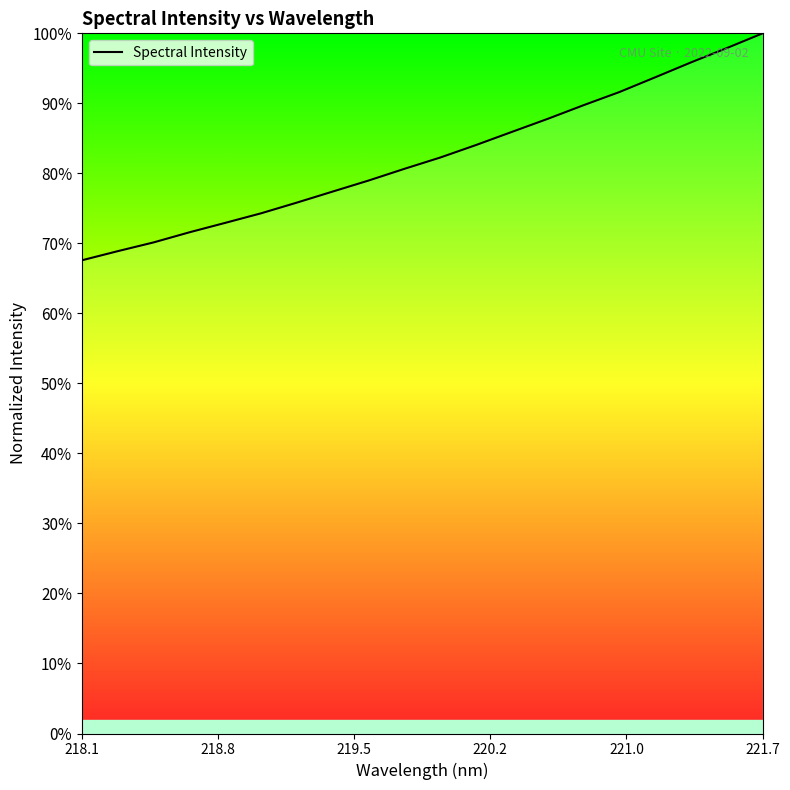

Does the chart display data point markers on the line(s)?

No